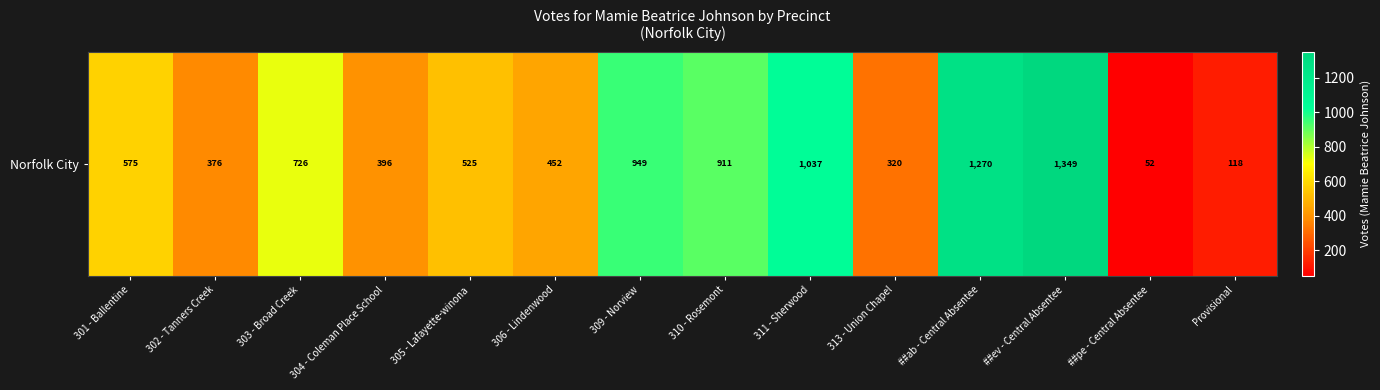

What is the average value?

647